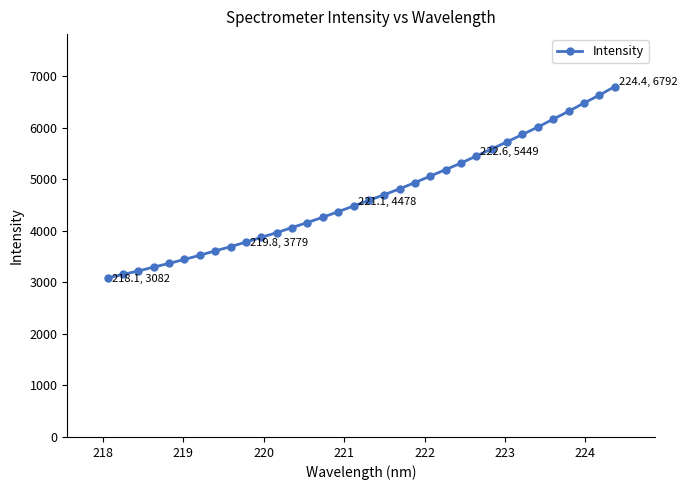

What is the value of the 18th point from the left?

4589.1